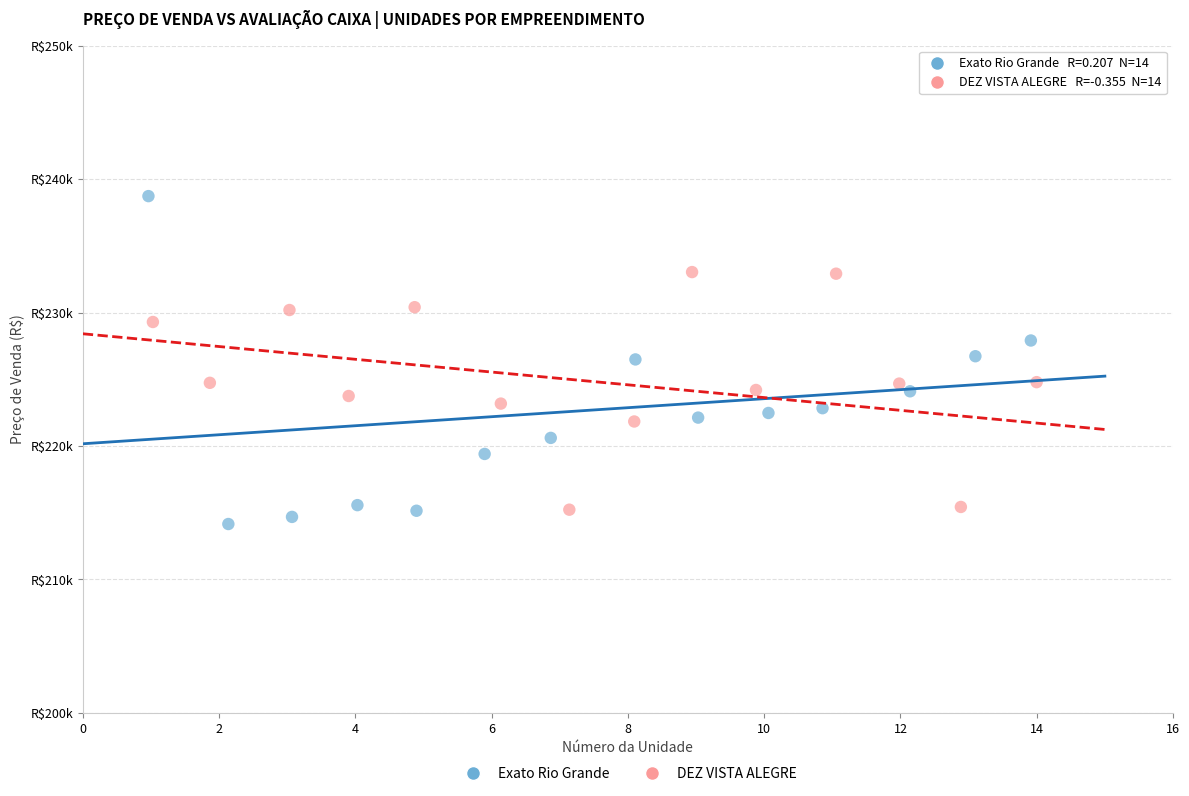

Which series contains the highest Y value?

Exato Rio Grande